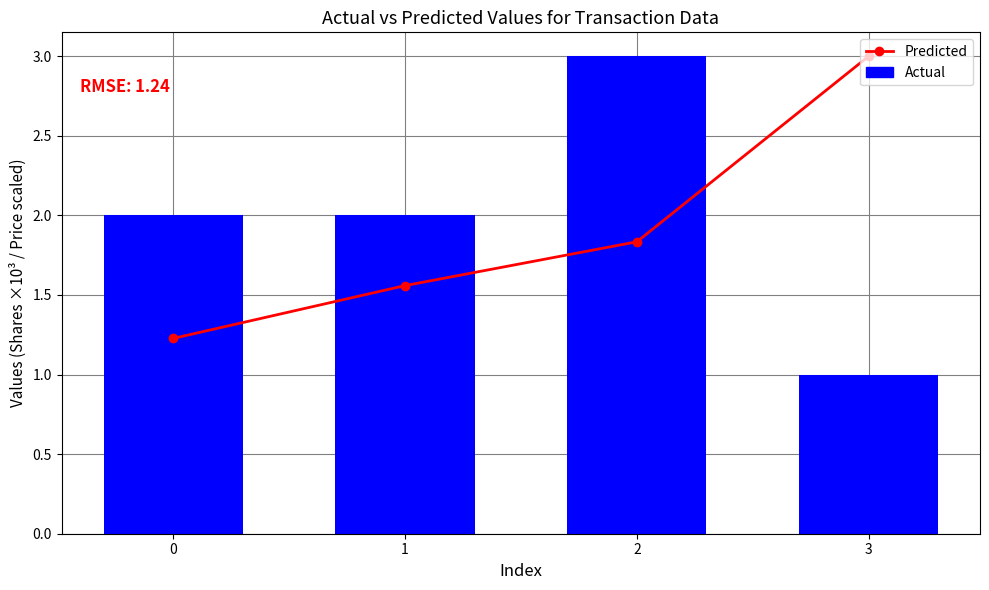

The Predicted series shows 0.6 at 0. True or false?

False